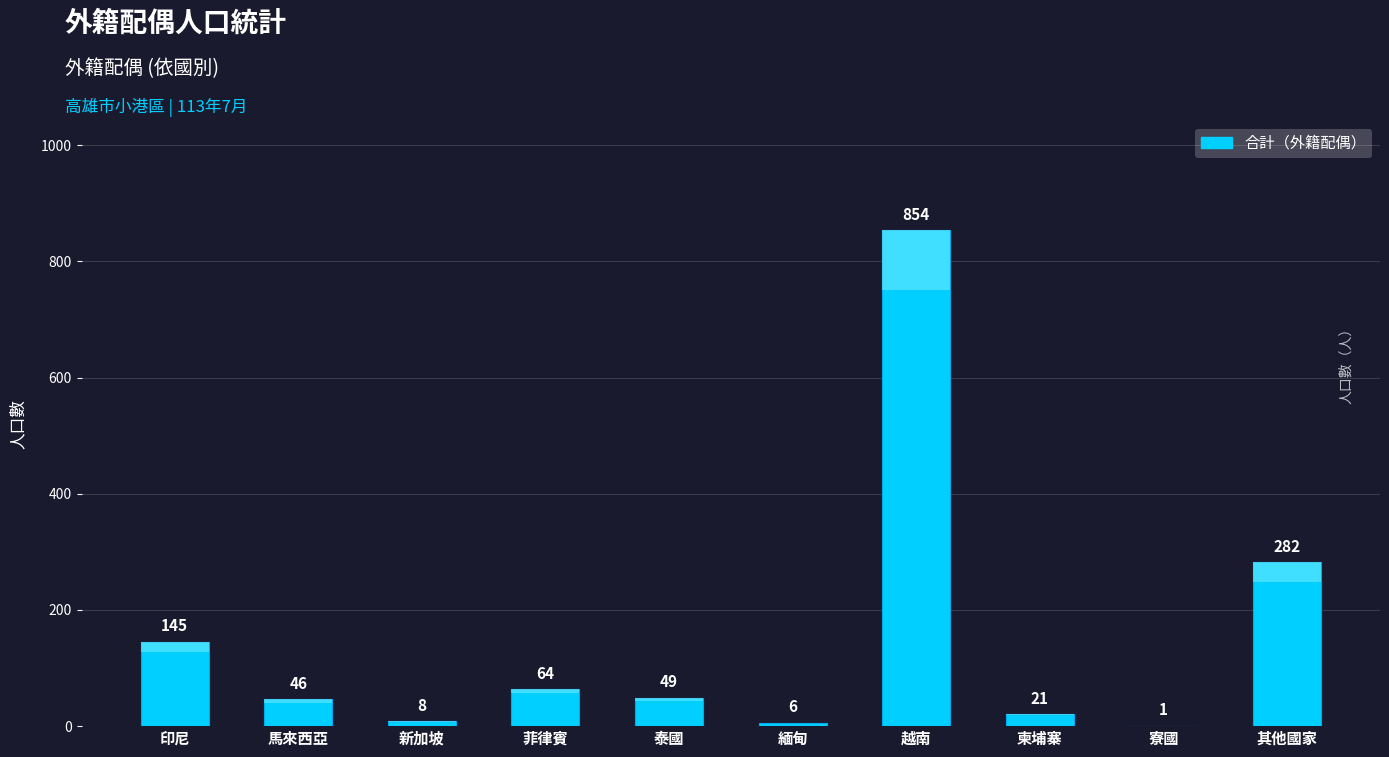

Reading left to right, what are all the values shown in this chart?

145	46	8	64	49	6	854	21	1	282